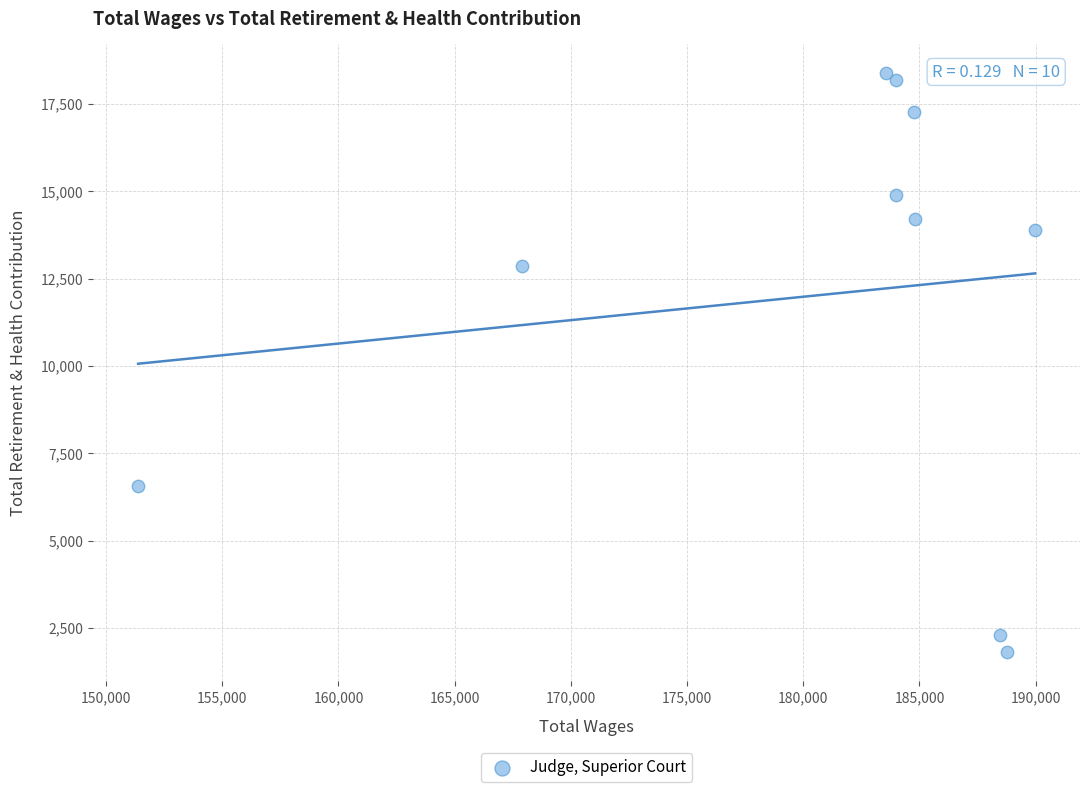

What Y value in the scatter plot is closest to 10093?

12852